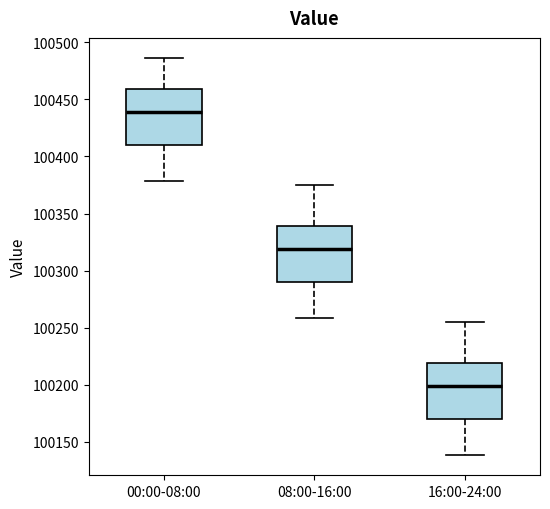

Where does the upper whisker of the box for 08:00-16:00 end on the y-axis? The values are not printed on the chart, so give them approximately, as read against the axis.

100375